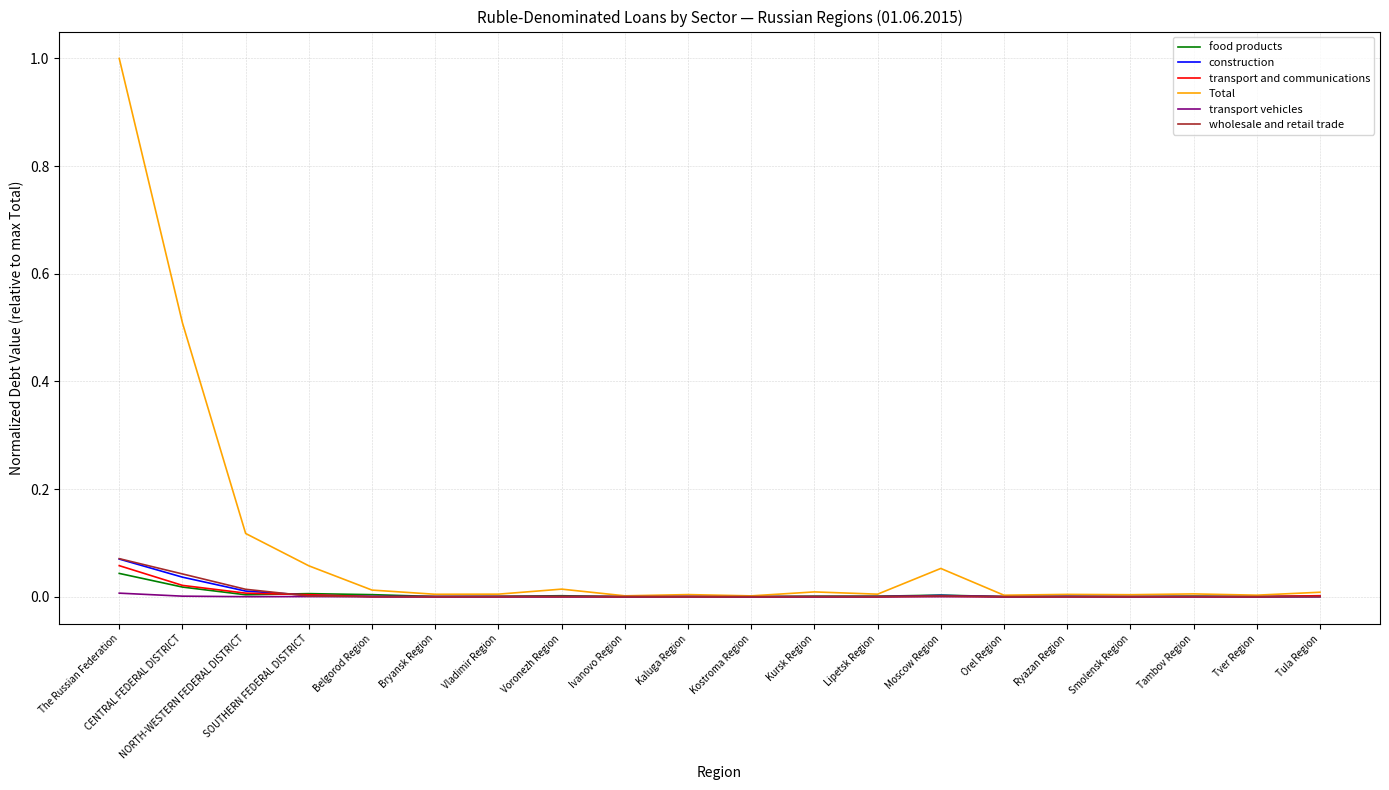

At which category is the sum across all series the highest?

The Russian Federation